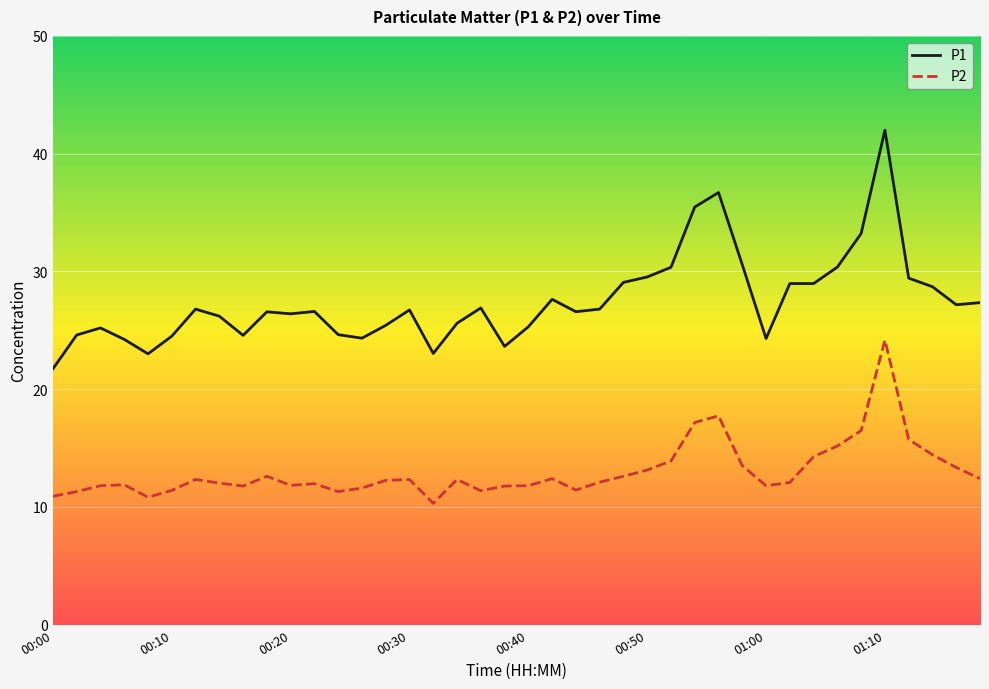

Which series has the largest range (max minus min)?

P1